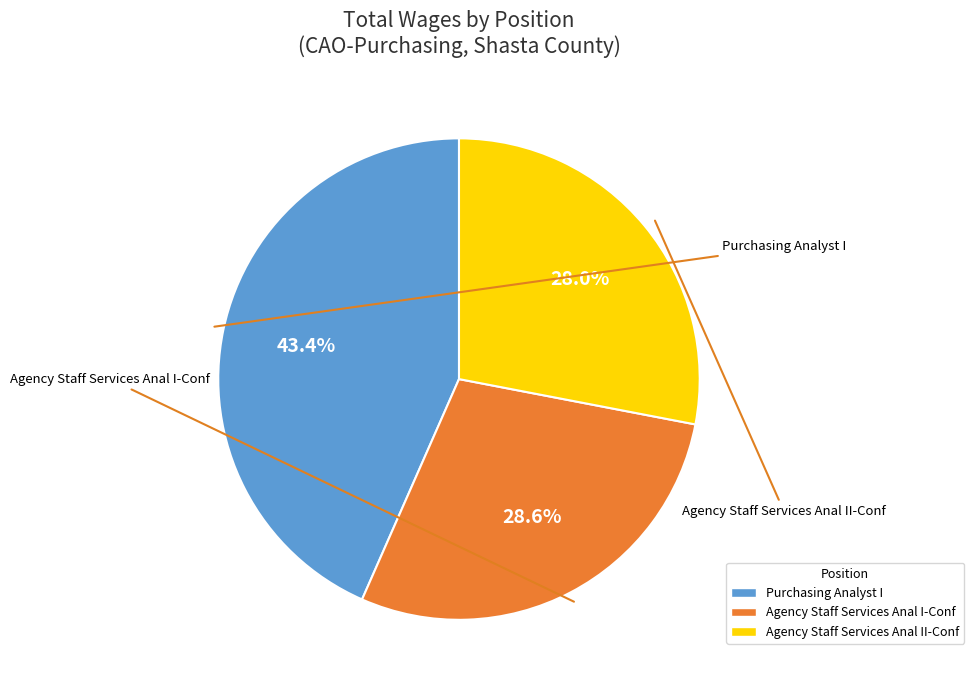

What is the largest slice in the pie chart?

Purchasing Analyst I